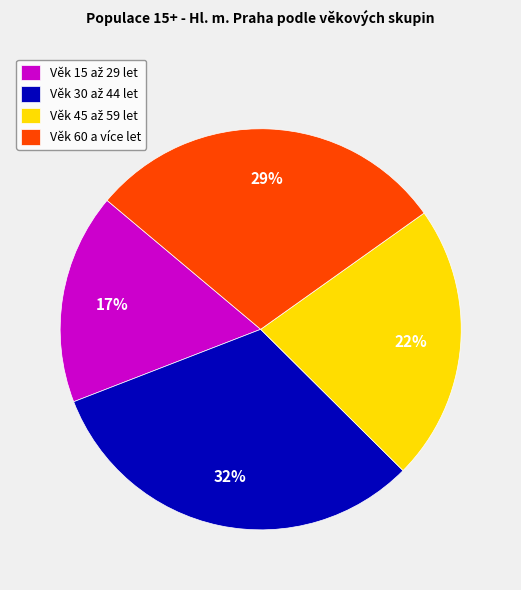

Is it true that Věk 60 a více let is 41% of the pie?

False